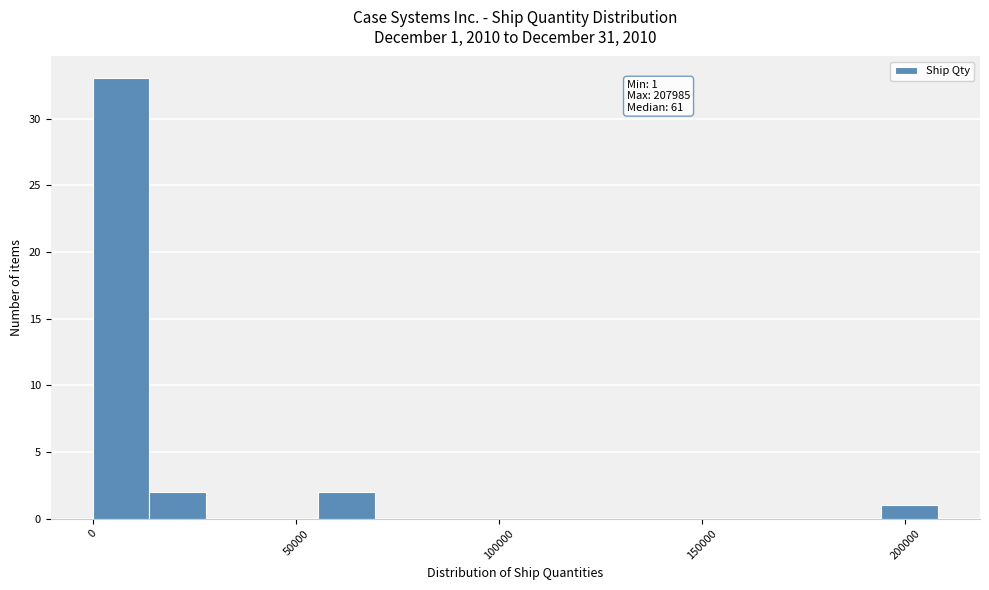

Around what value on the x-axis is the tallest bar? Give the approximate position of its centre, as read against the axis.

5000